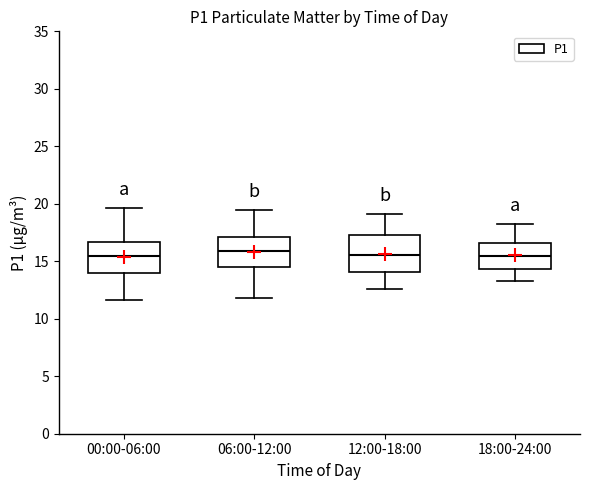

Where does the upper whisker of the box for 12:00-18:00 end on the y-axis? The values are not printed on the chart, so give them approximately, as read against the axis.

19.0